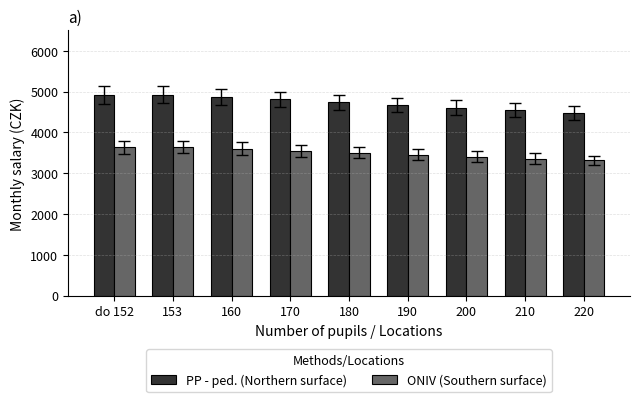

What are all the series names shown in the legend?

PP - ped. (Northern surface), ONIV (Southern surface)